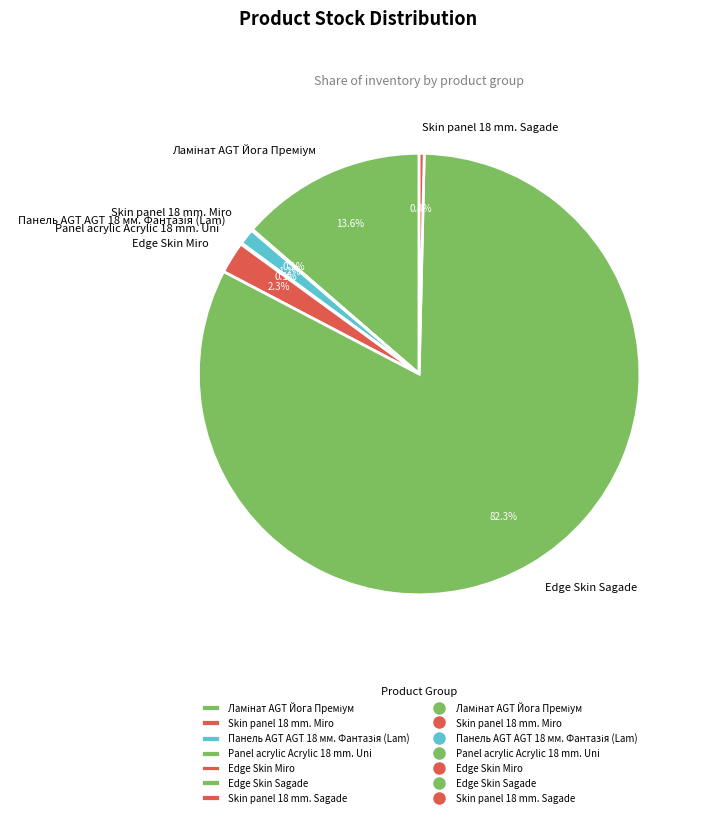

What is the largest slice in the pie chart?

Edge Skin Sagade